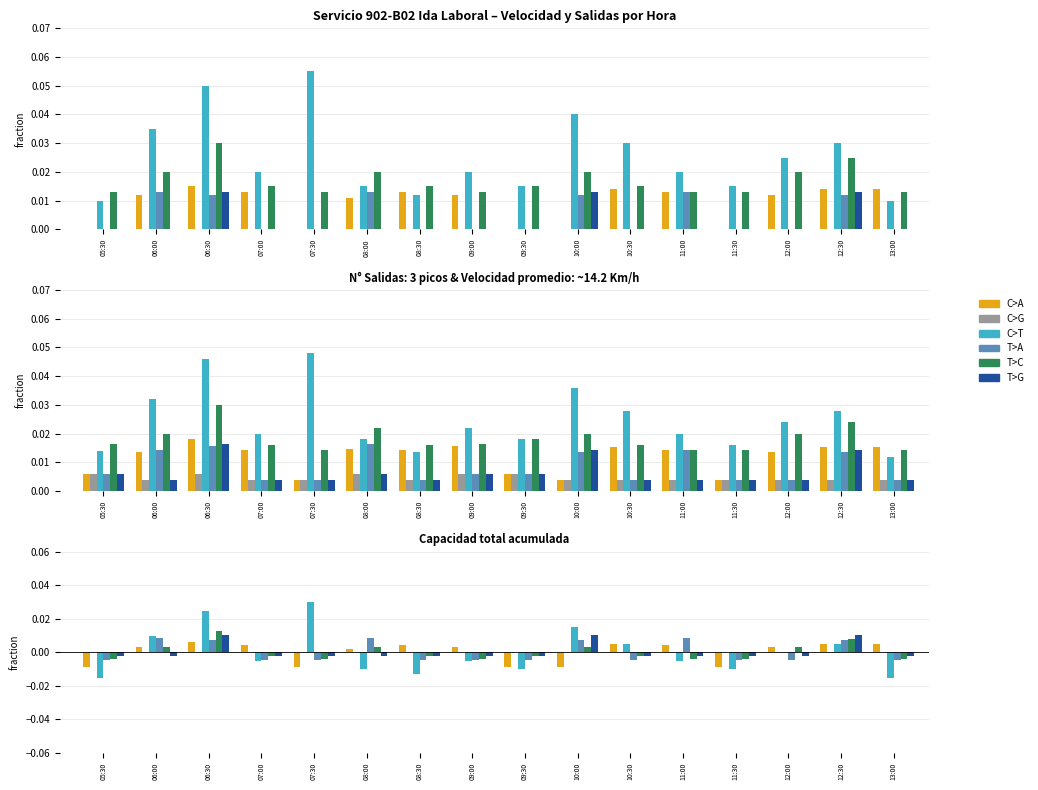

How many values in T>A are above zero?

6